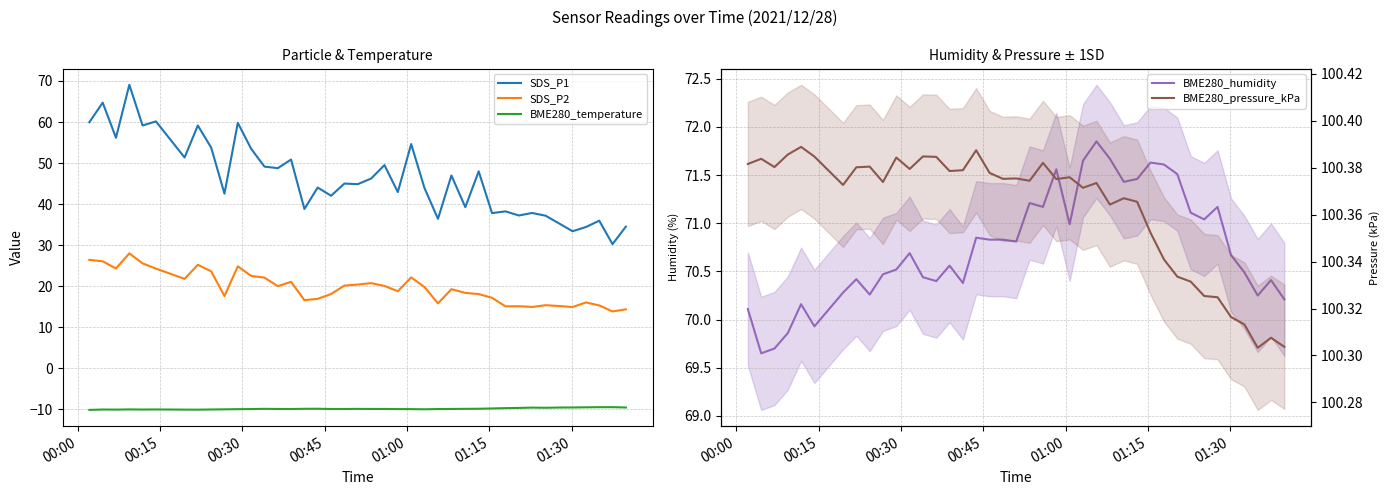

What are all the series names shown in the legend?

SDS_P1, SDS_P2, BME280_temperature, BME280_humidity, BME280_pressure_kPa